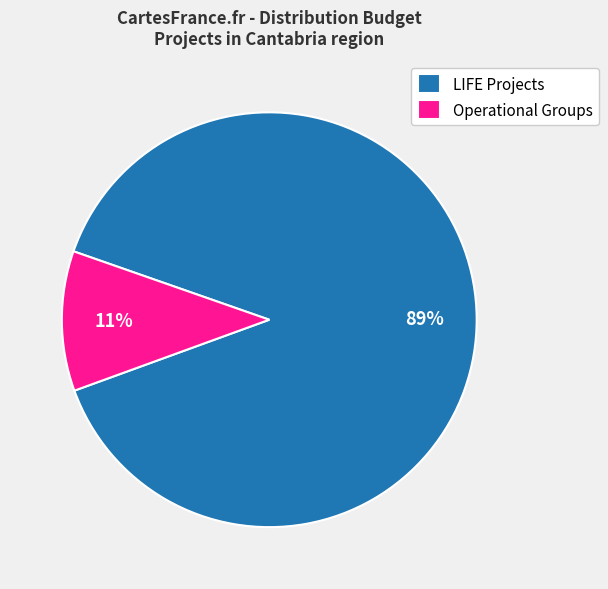

What is the smallest slice in the pie chart?

Operational Groups